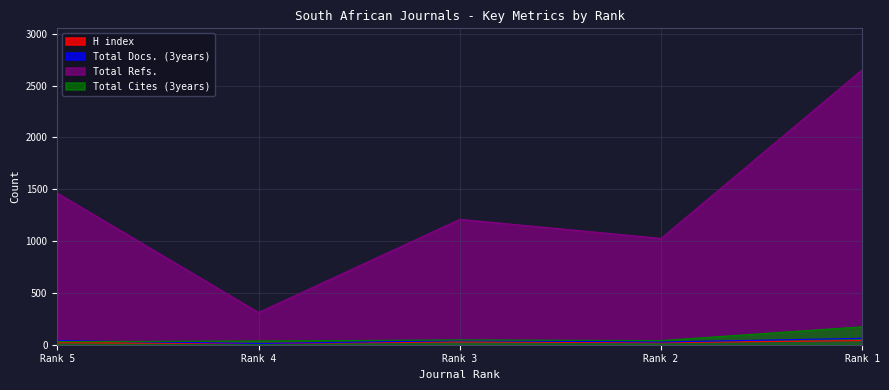

Which series has the largest range (max minus min)?

Total Refs.